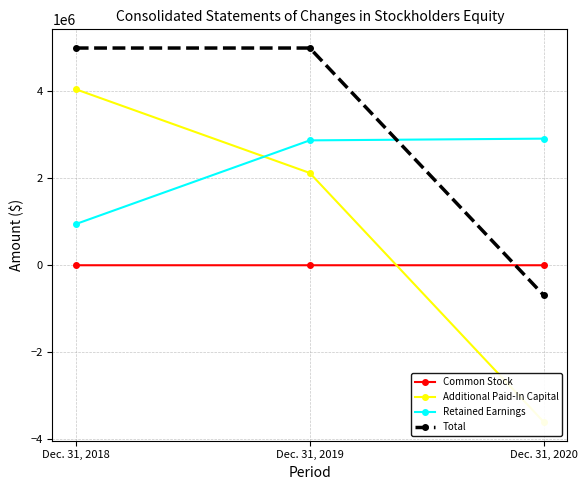

Reading right to left, list all the values displayed in this chart.

Common Stock: 411	482	501
Additional Paid-In Capital: -3607240	2124865	4051993
Retained Earnings: 2914742	2874657	947510
Total: -692087	5000004	5000004